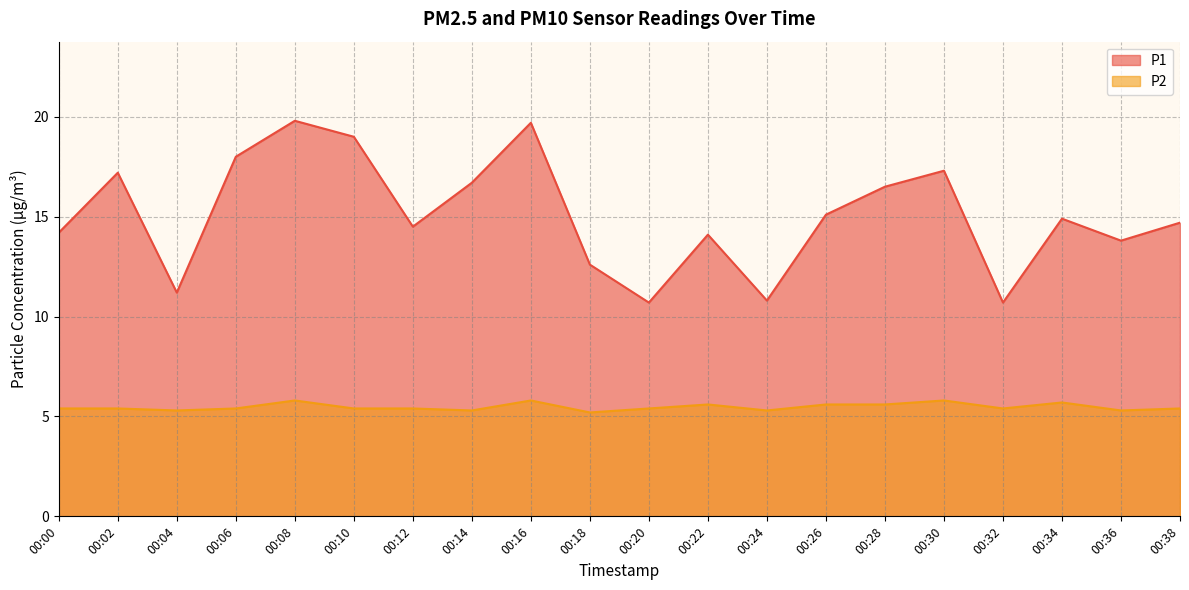

How many lines are shown in the chart?

2